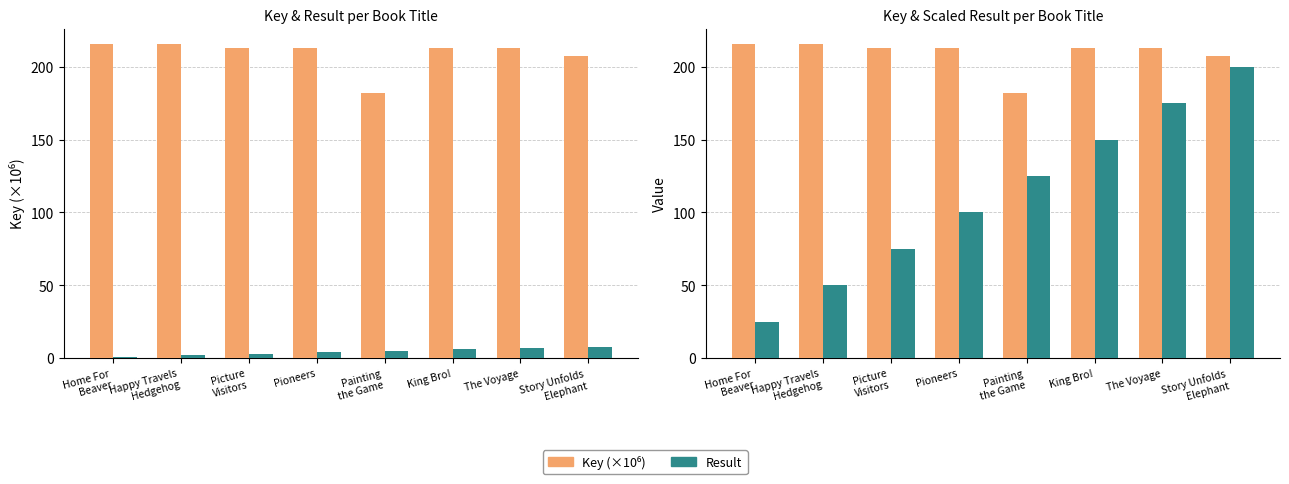

Which has a higher value, Picture
Visitors or Home For
Beaver?

Home For
Beaver